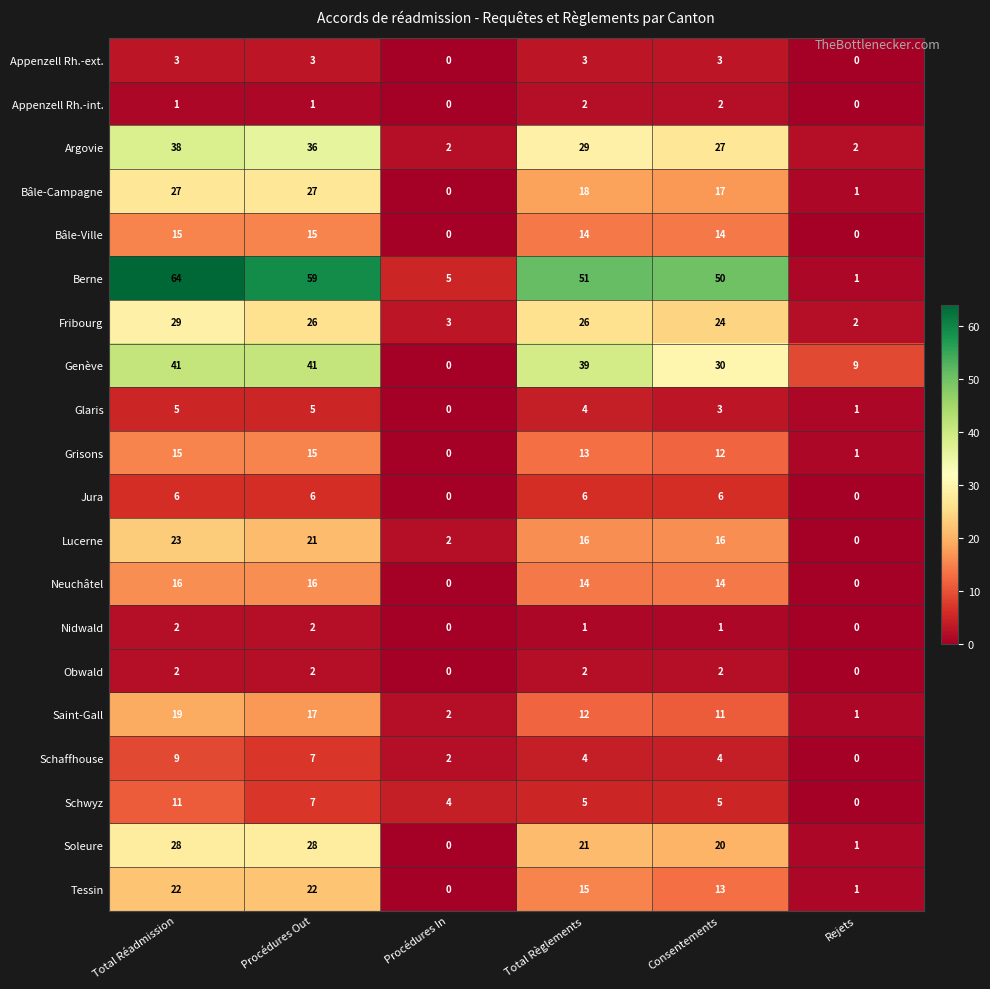

Which series changed the most between Consentements and Rejets?

Berne